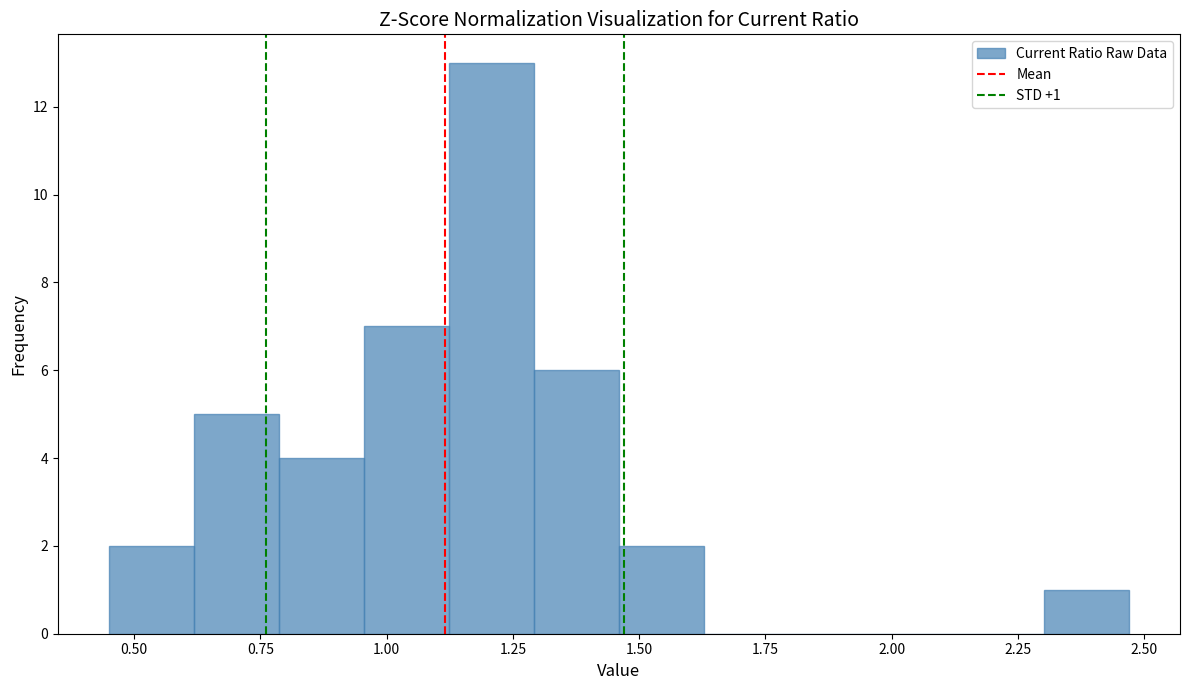

Around what value on the x-axis is the tallest bar? Give the approximate position of its centre, as read against the axis.

1.20